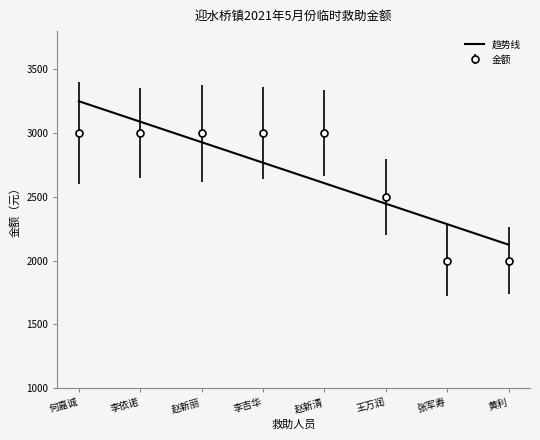

What position from the right is 张军寿?

2